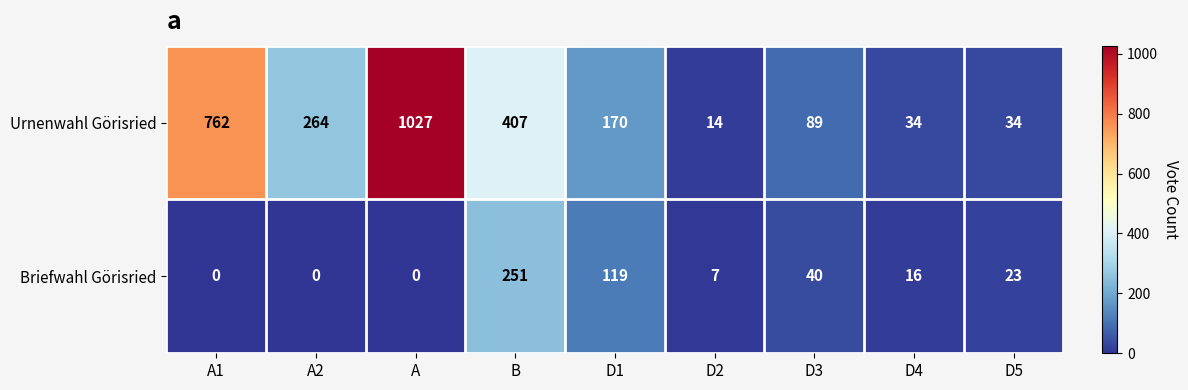

What is the difference between the maximum and second lowest values in the Urnenwahl Görisried series?

993